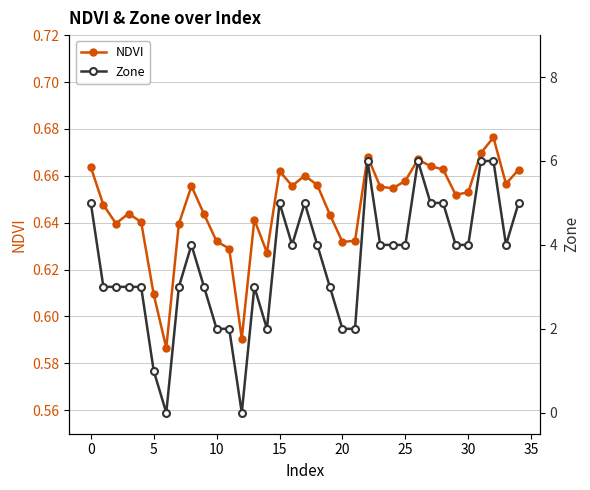

In NDVI, how many points are higher than both neighbors (excluding endpoints)?

8